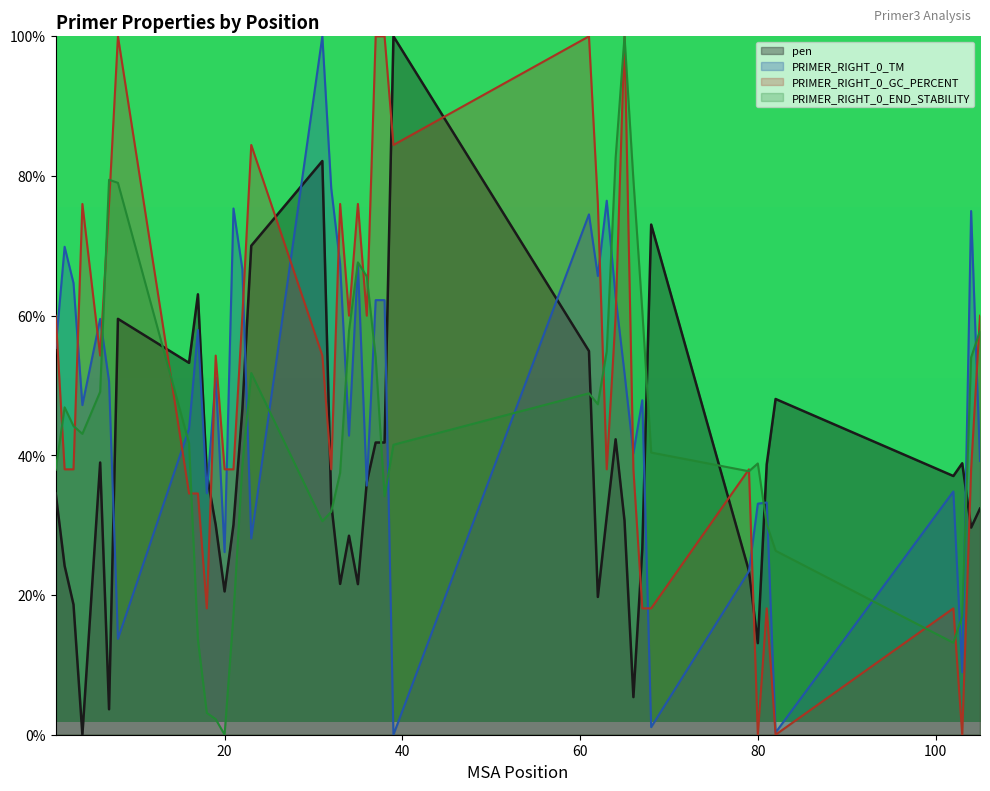

Which has a higher value, 4 or 104?

104